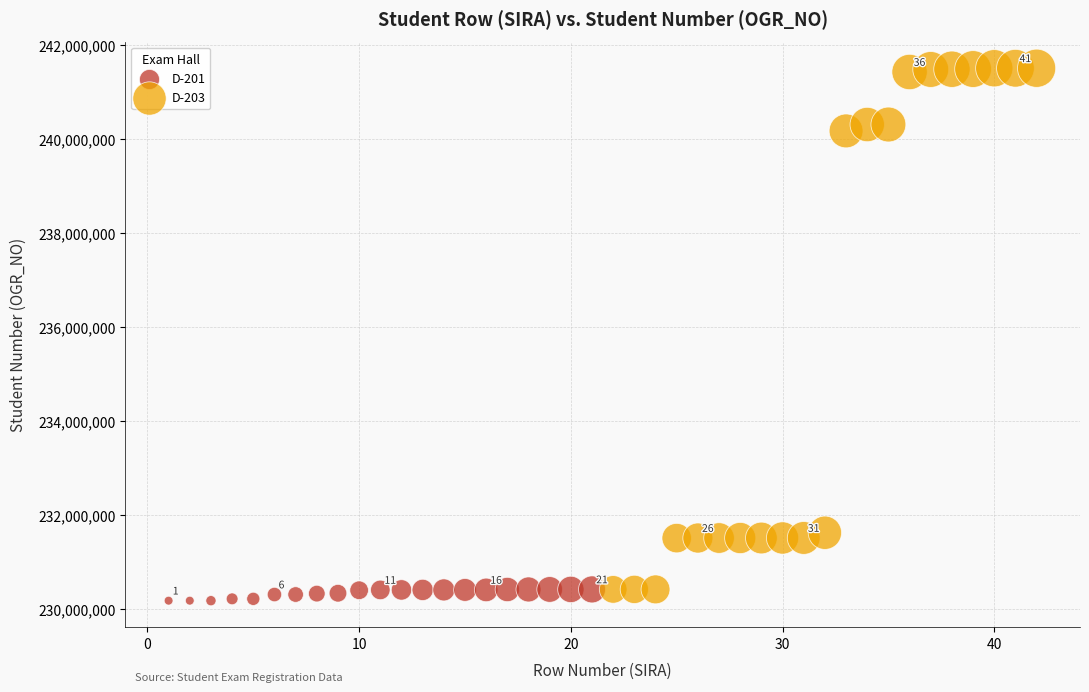

Which series has the largest Y range (max minus min)?

D-203